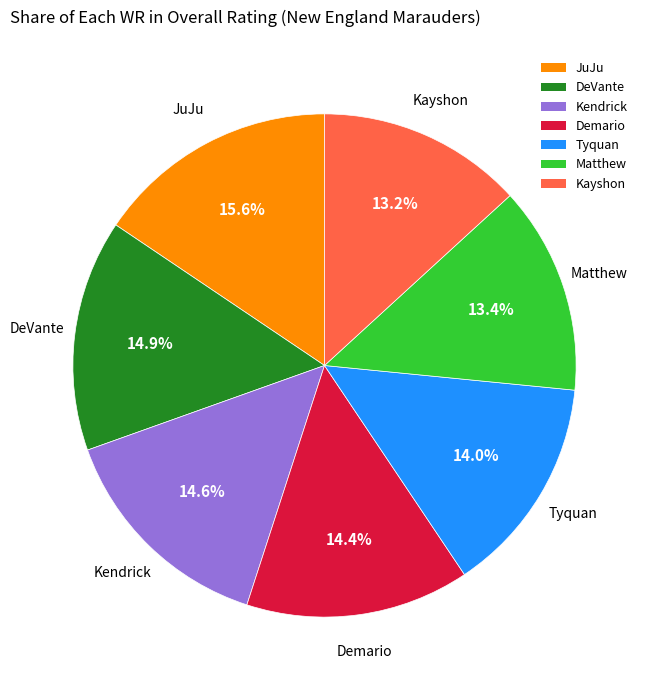

Approximately how many times larger is the value at Tyquan compared to Kayshon?

1.1